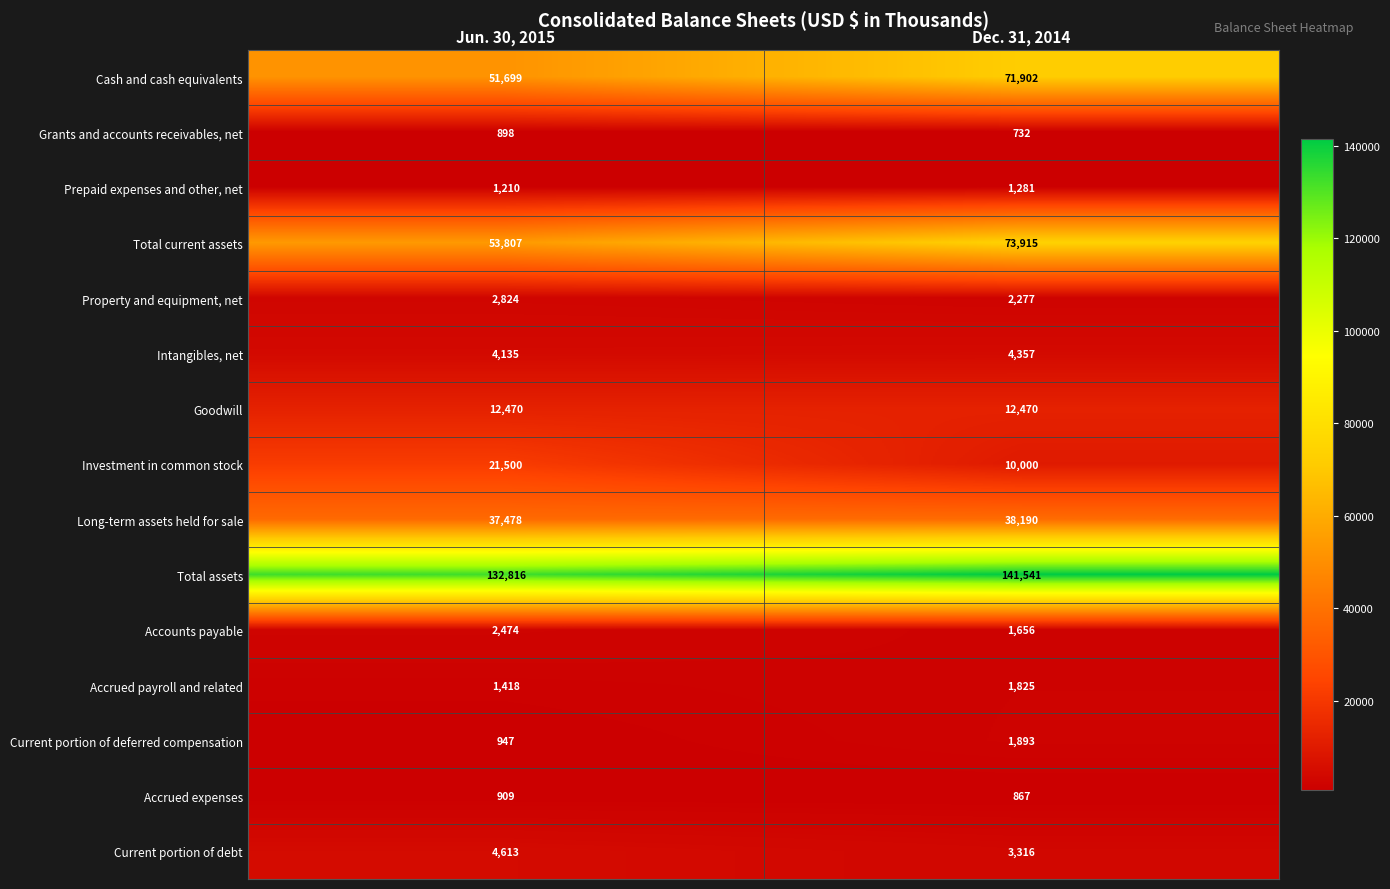

What is the highest value of the Accounts payable series?

2474